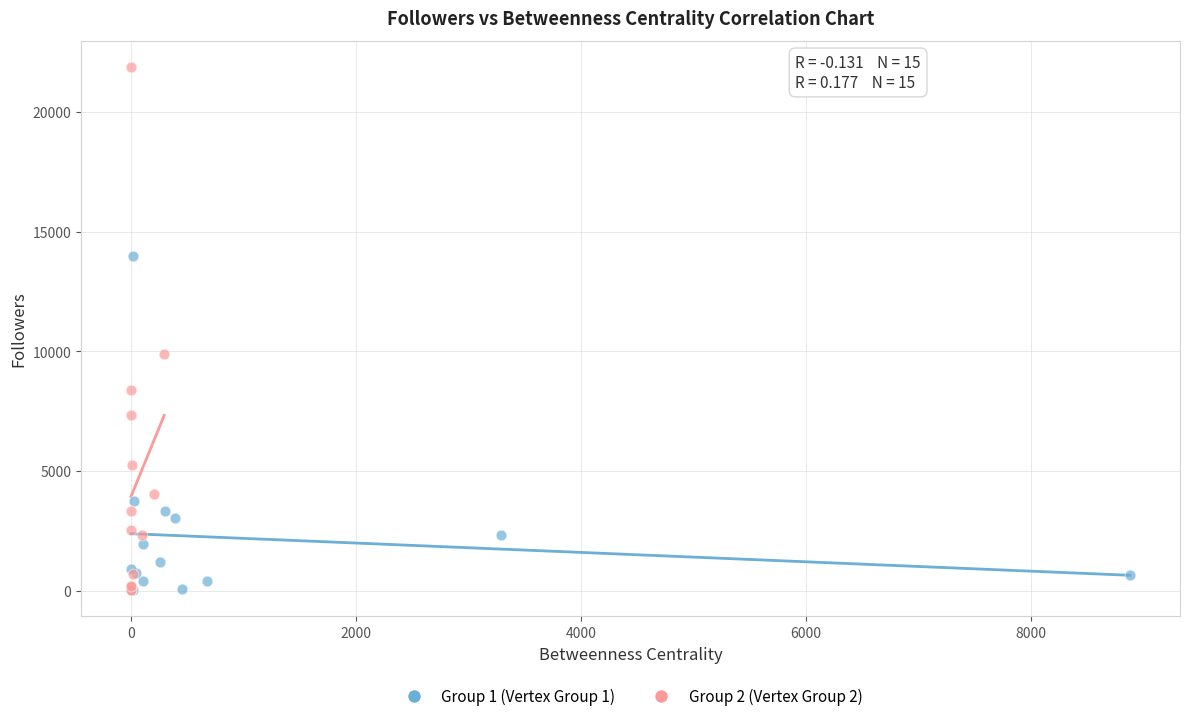

Which series reaches the maximum Y coordinate?

Group 2 (Vertex Group 2)